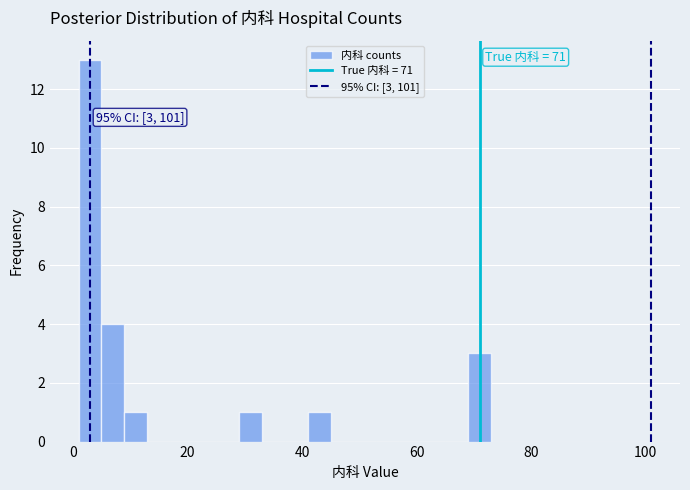

Around what value on the x-axis is the tallest bar? Give the approximate position of its centre, as read against the axis.

4